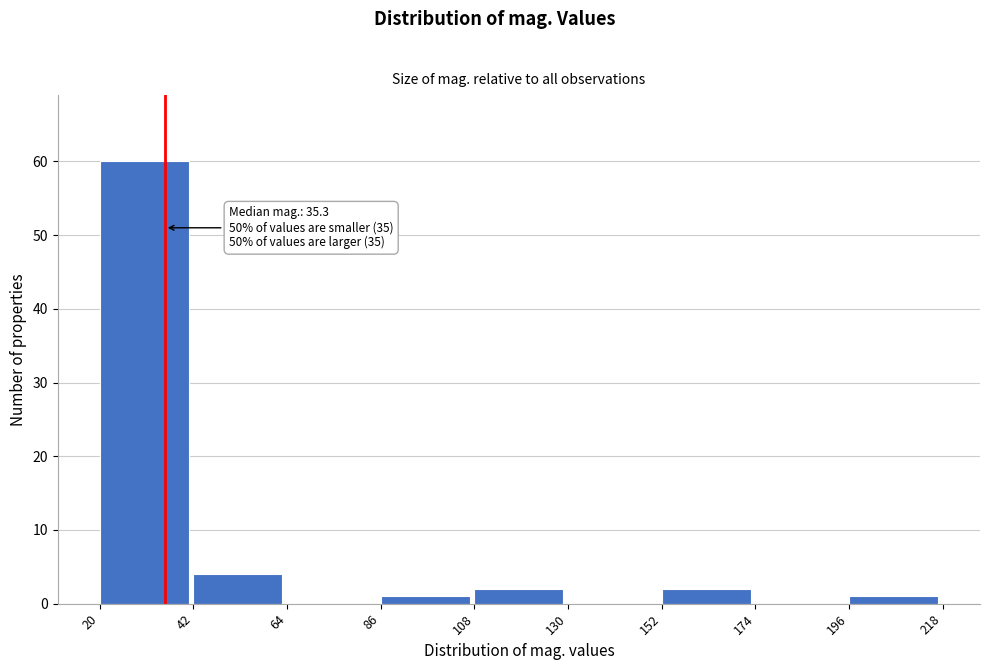

Over which range of the x-axis is the bar tallest?

20 to 42